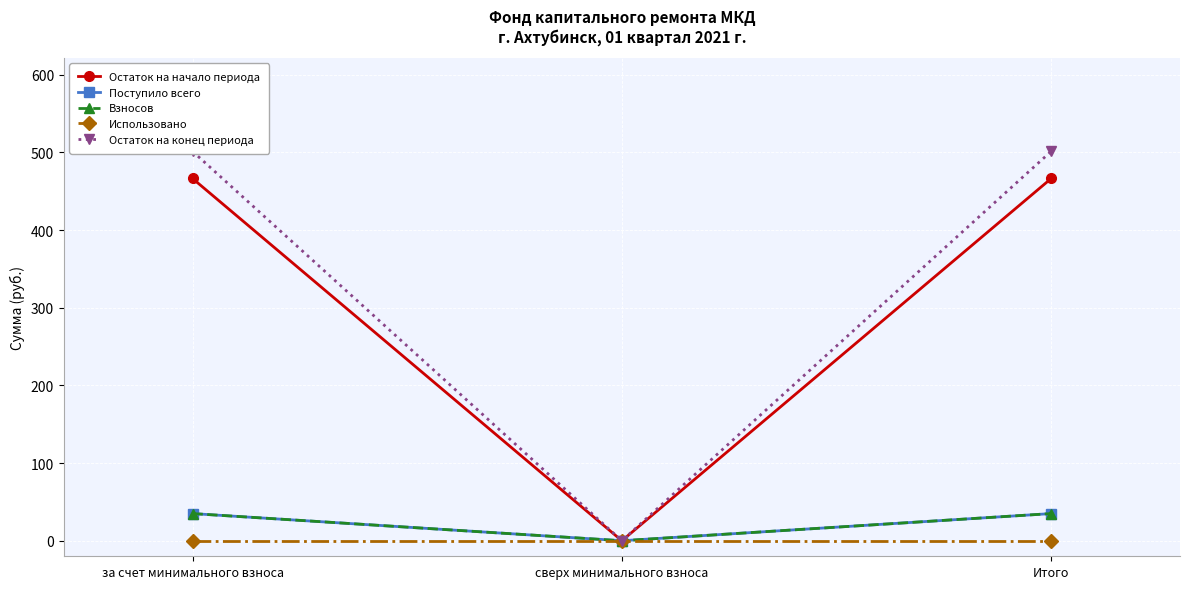

Where does the Остаток на начало периода series first go above 466?

за счет минимального взноса